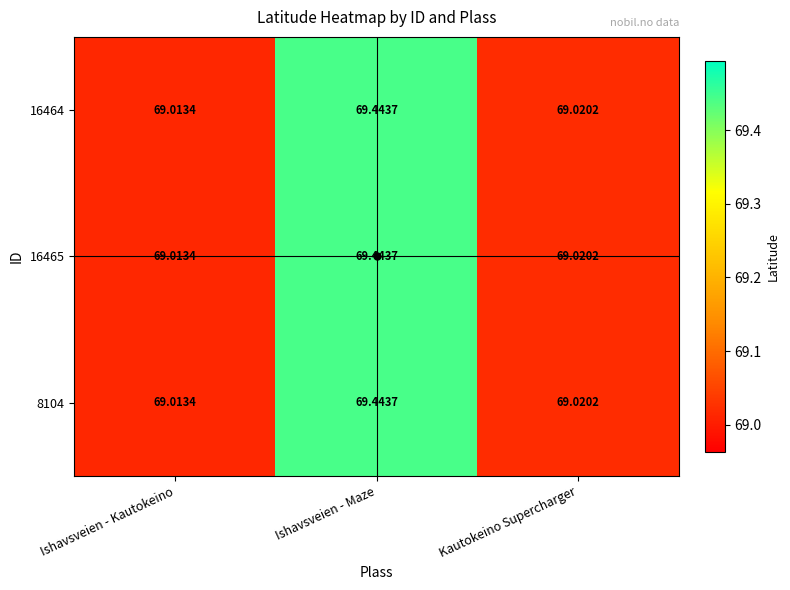

At which label is 16465 closest to 69?

Ishavsveien - Kautokeino